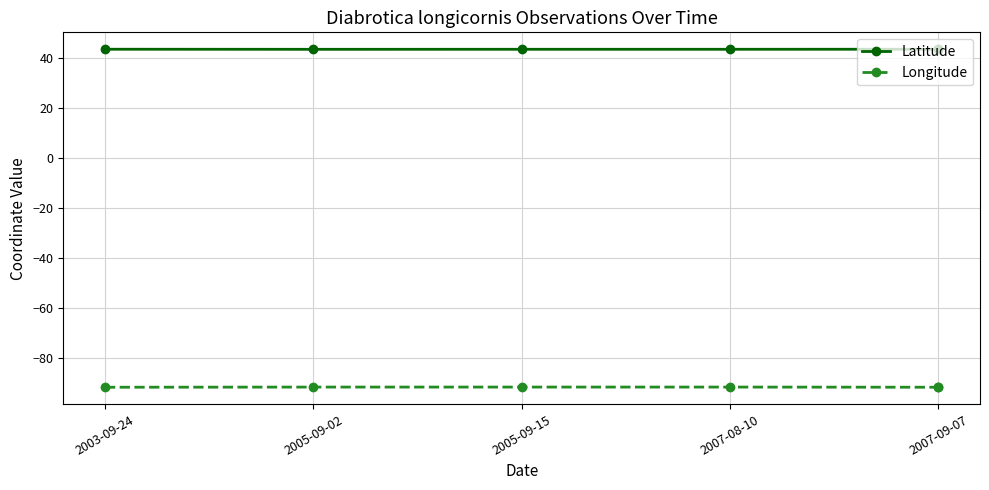

What is the sum of all Latitude values?

259.9